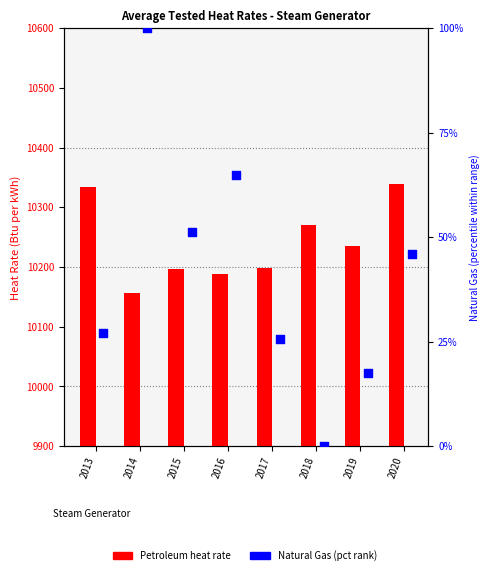

What are all the series names shown in the legend?

Petroleum, Natural Gas